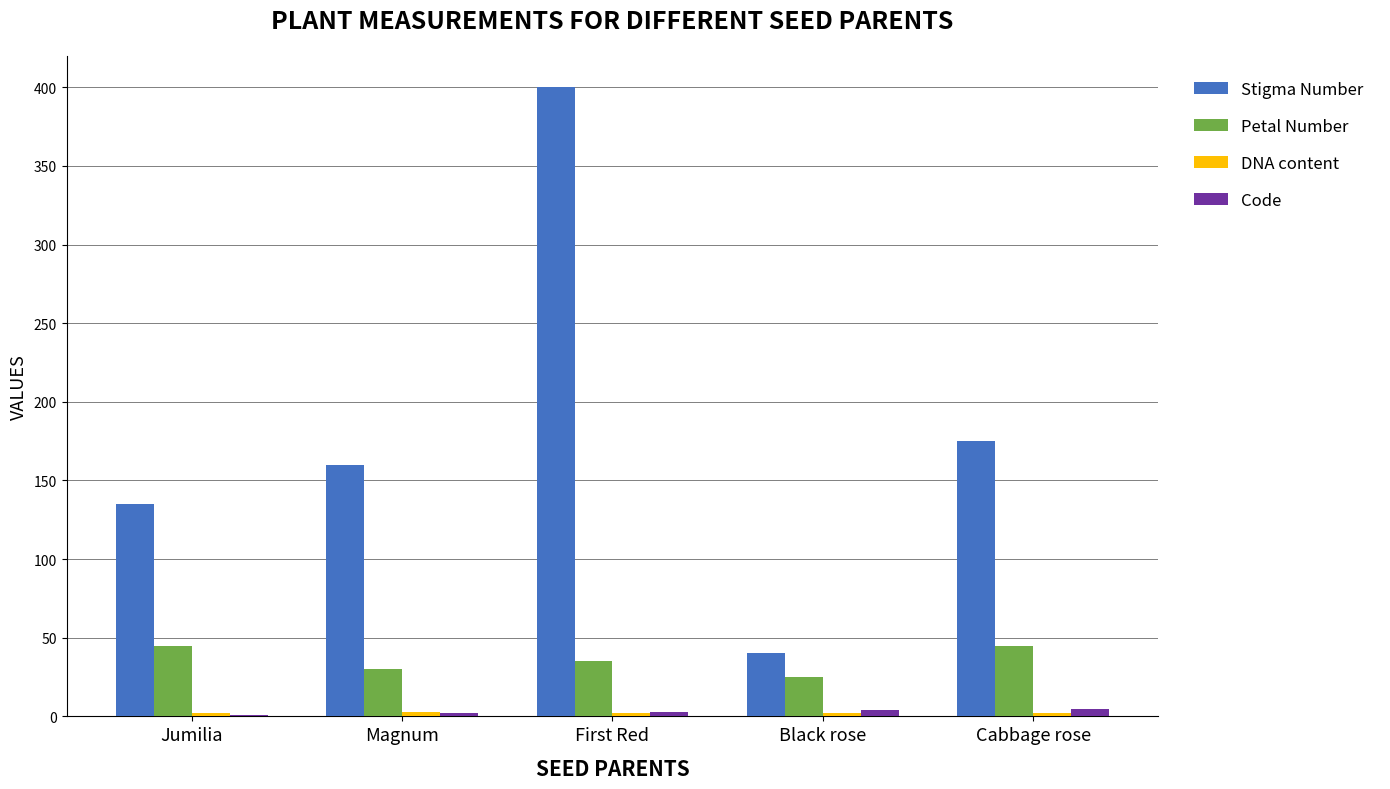

Are the bars grouped side by side (vs. stacked)?

Yes